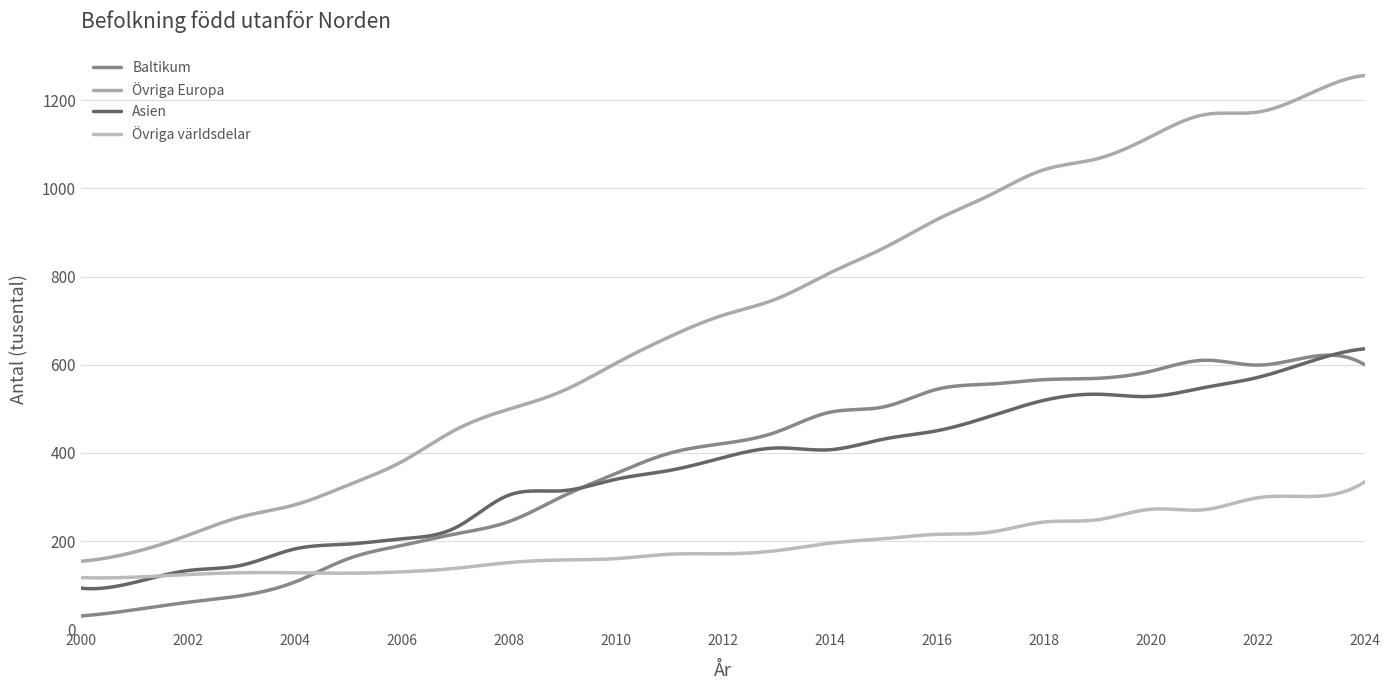

Is this an area chart (filled region under the line)?

No